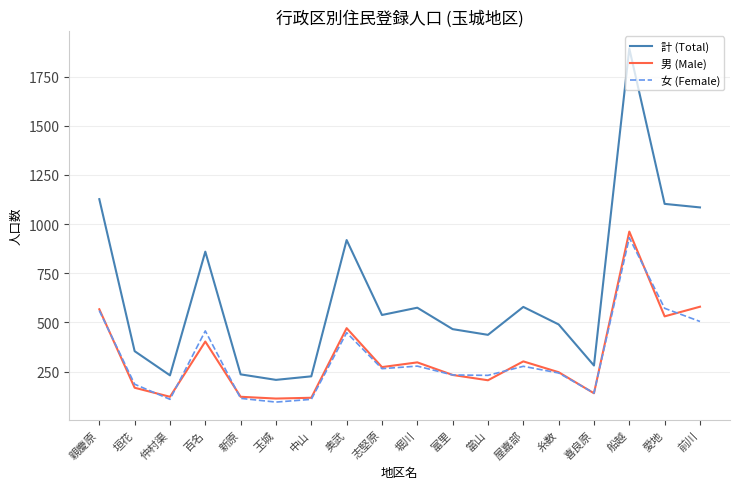

What is the average value of the 男 (Male) series?

325